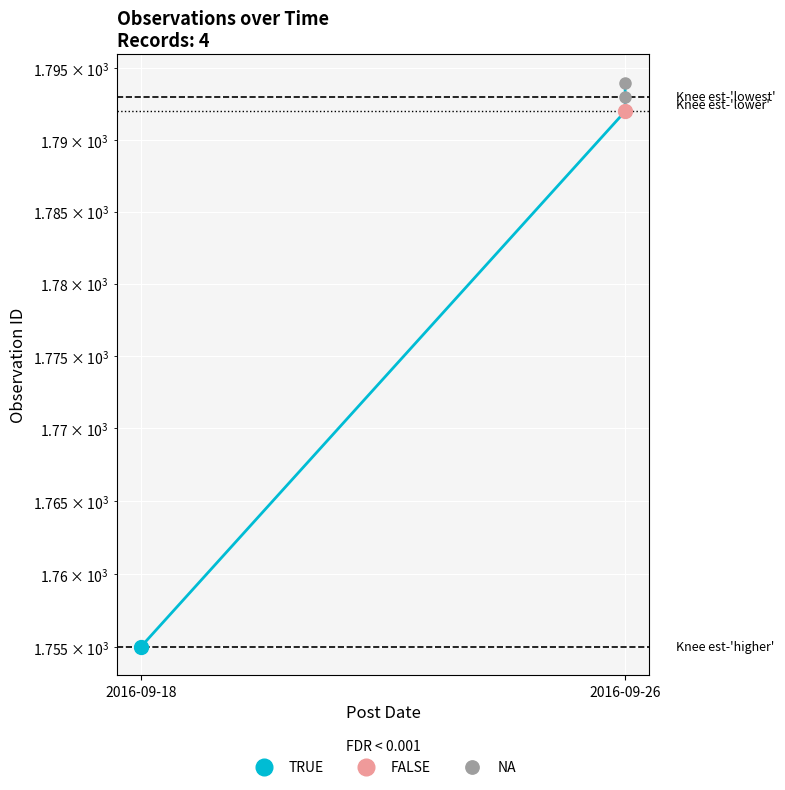

True or false: the data shows 1111 at 2016-09-26.

False